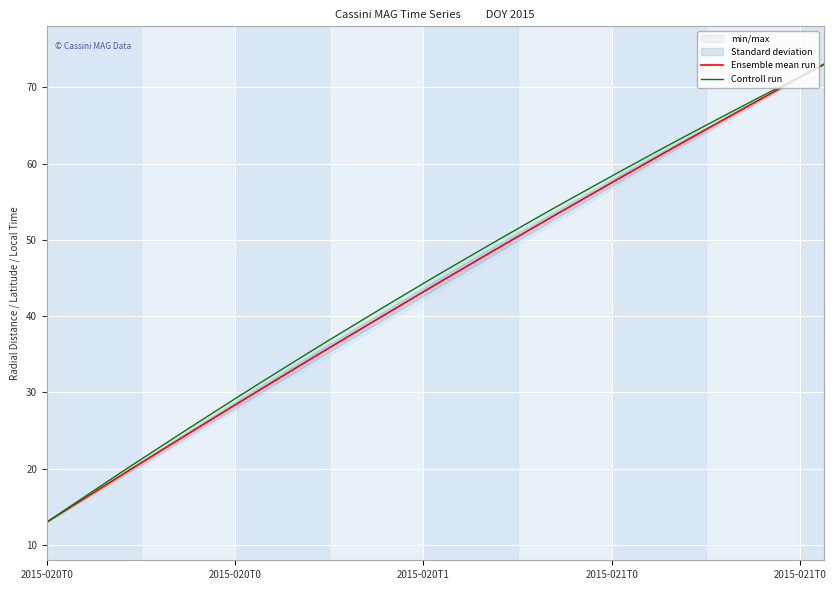

What is the approximate value of Controll run at 30?

68.2